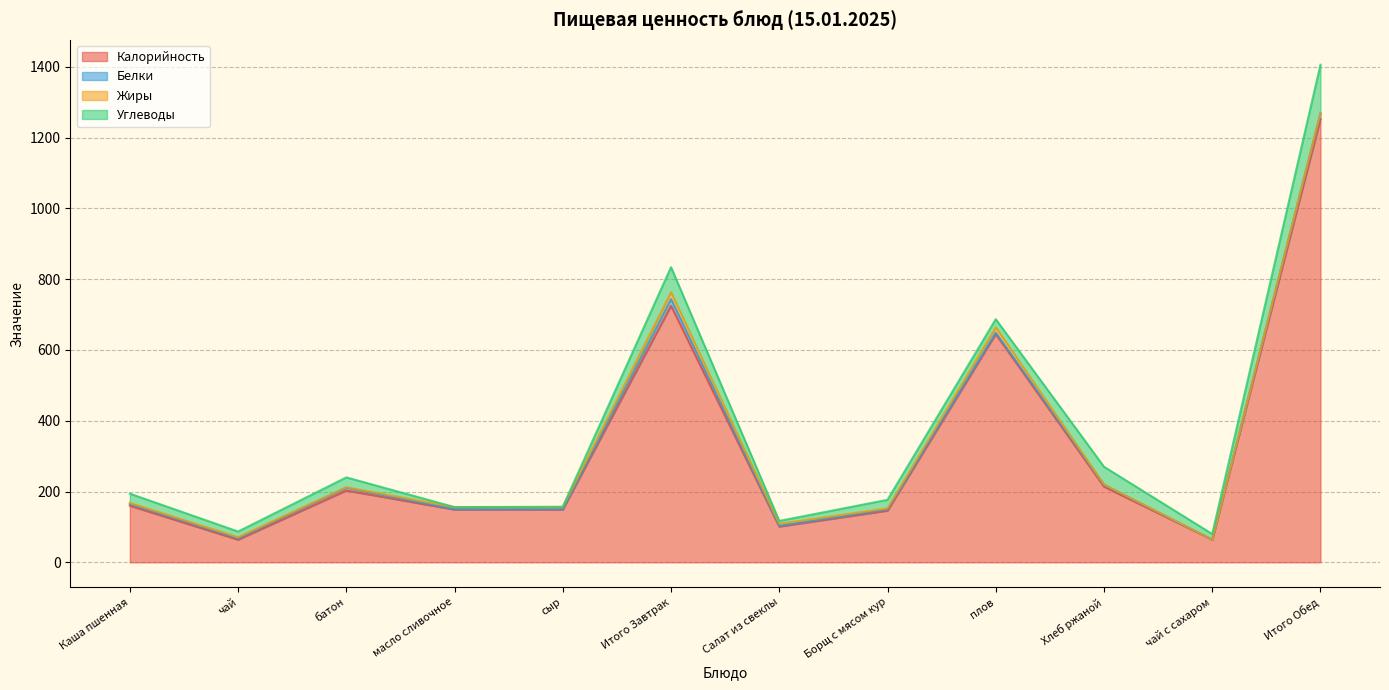

Reading left to right, extract all data points from this chart.

Калорийность: 160.0	64.0	203.0	149.0	149.0	725.0	101.0	146.0	645.0	214.0	64.0	1253.0
Белки: 5.0	4.0	8.0	1.0	1.0	19.0	2.0	3.6	4.0	5.0	0.0	16.0
Жиры: 3.0	3.0	1.0	6.0	6.0	19.0	6.0	3.0	15.0	1.0	0.0	0.0
Углеводы: 26.0	16.0	28.0	0.0	1.0	71.0	8.0	24.0	23.0	50.0	16.0	137.0